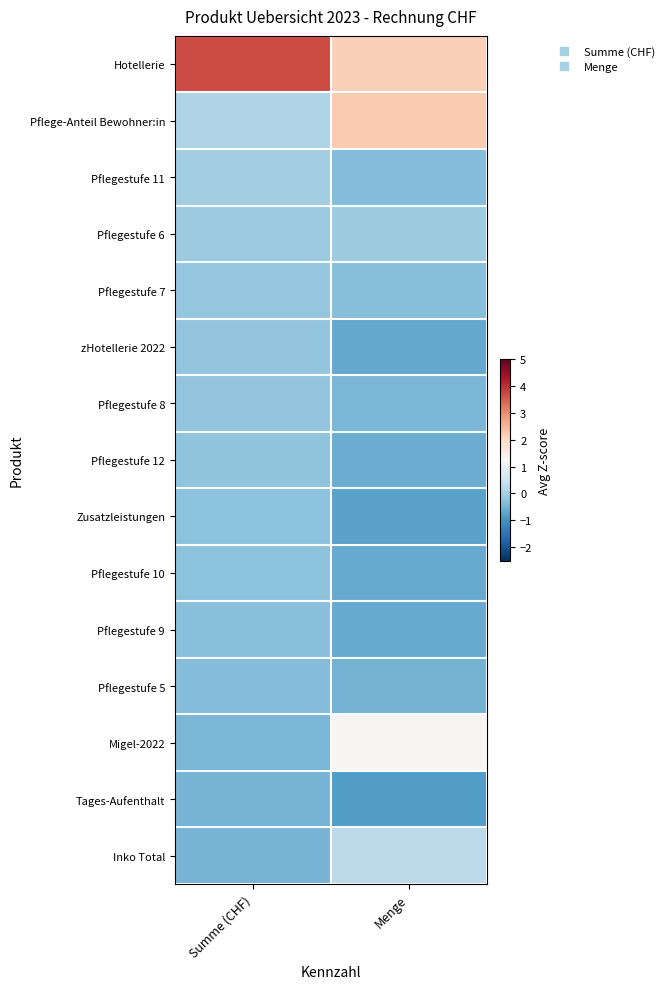

Reading right to left, extract all data points from this chart.

Hotellerie: Menge=2.1	Summe (CHF)=3.7
Pflege-Anteil Bewohner:in: Menge=2.2	Summe (CHF)=0.1
Pflegestufe 11: Menge=-0.4	Summe (CHF)=-0.1
Pflegestufe 6: Menge=-0.1	Summe (CHF)=-0.1
Pflegestufe 7: Menge=-0.3	Summe (CHF)=-0.2
zHotellerie 2022: Menge=-0.7	Summe (CHF)=-0.2
Pflegestufe 8: Menge=-0.5	Summe (CHF)=-0.2
Pflegestufe 12: Menge=-0.6	Summe (CHF)=-0.2
Zusatzleistungen: Menge=-0.8	Summe (CHF)=-0.3
Pflegestufe 10: Menge=-0.6	Summe (CHF)=-0.3
Pflegestufe 9: Menge=-0.6	Summe (CHF)=-0.3
Pflegestufe 5: Menge=-0.5	Summe (CHF)=-0.4
Migel-2022: Menge=1.3	Summe (CHF)=-0.5
Tages-Aufenthalt: Menge=-0.8	Summe (CHF)=-0.5
Inko Total: Menge=0.3	Summe (CHF)=-0.5